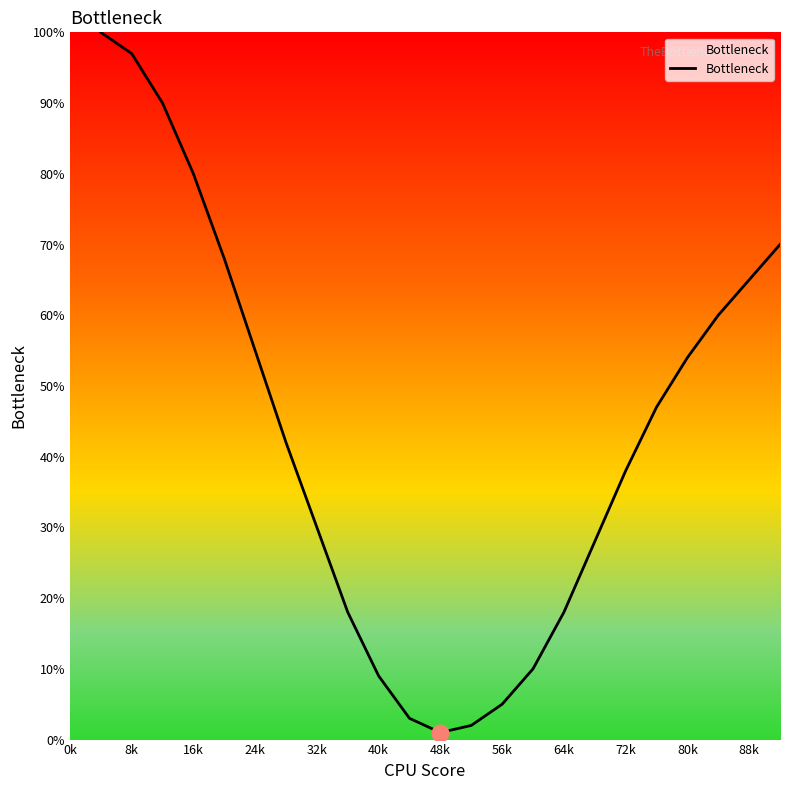

Count the number of categories in the chart.

23